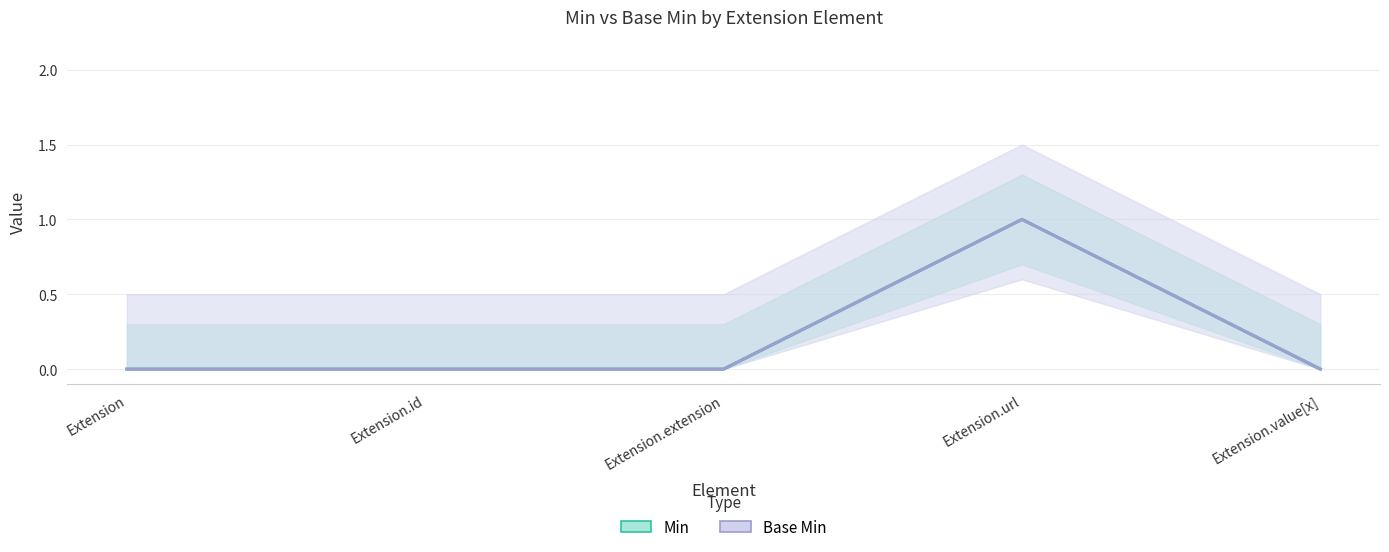

At which category does the chart reach its peak across all series?

Extension.url